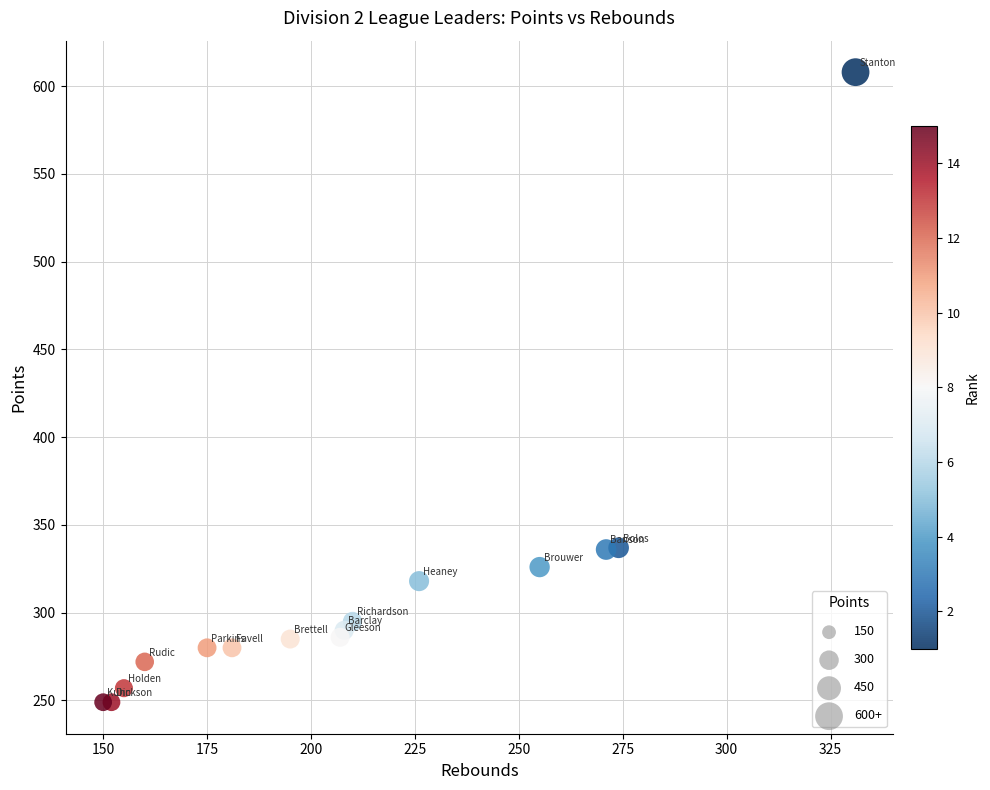

What is the range of Y values (max minus min)?

359